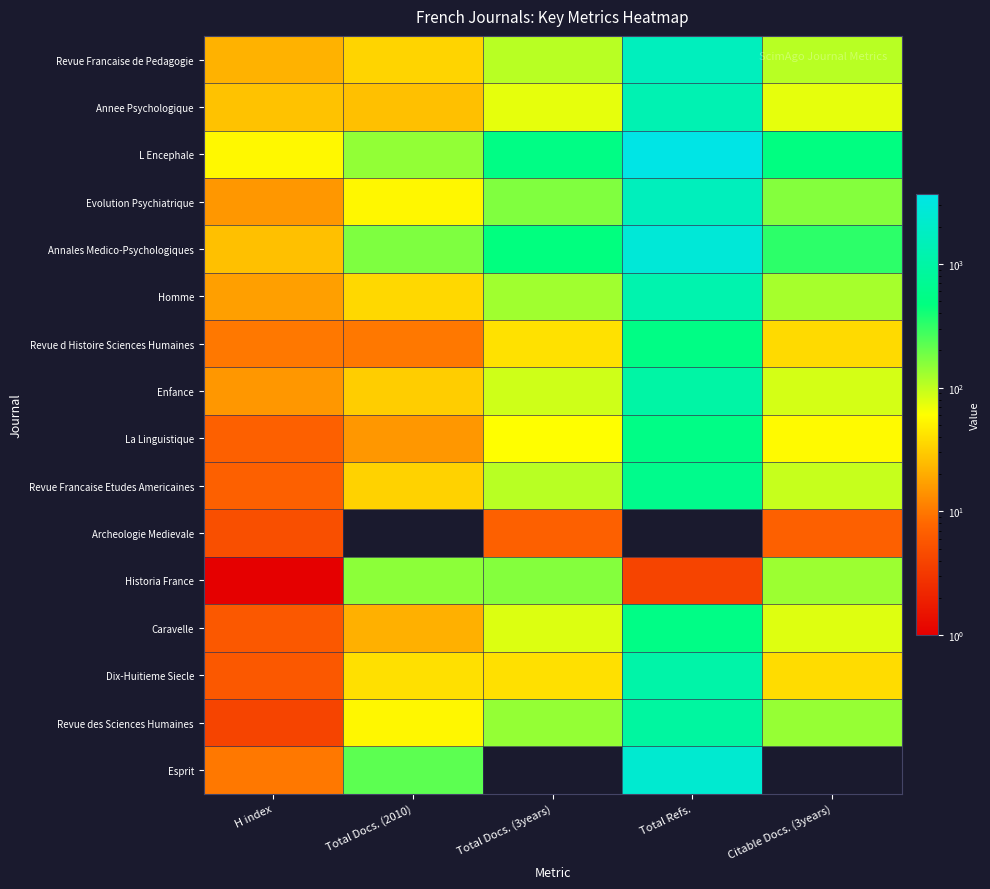

How many distinct data groups are displayed?

16